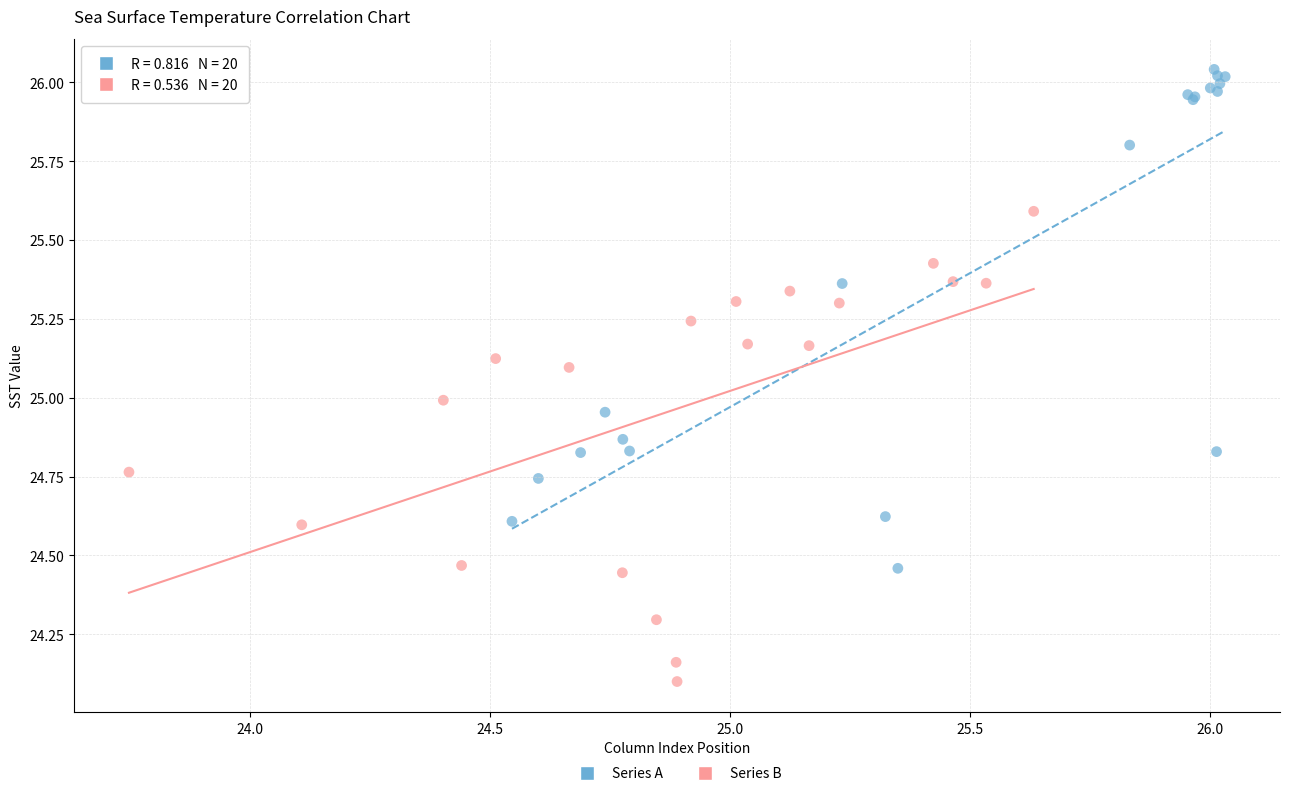

Which series reaches the maximum Y coordinate?

Series A